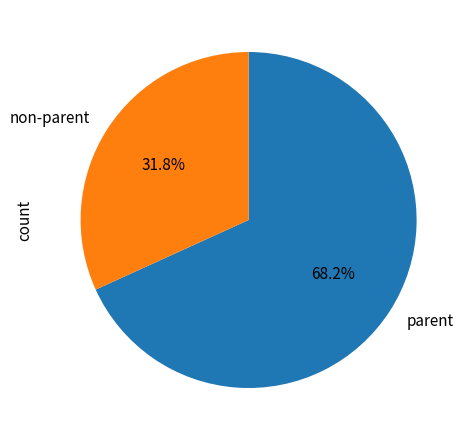

What is the majority slice?

parent